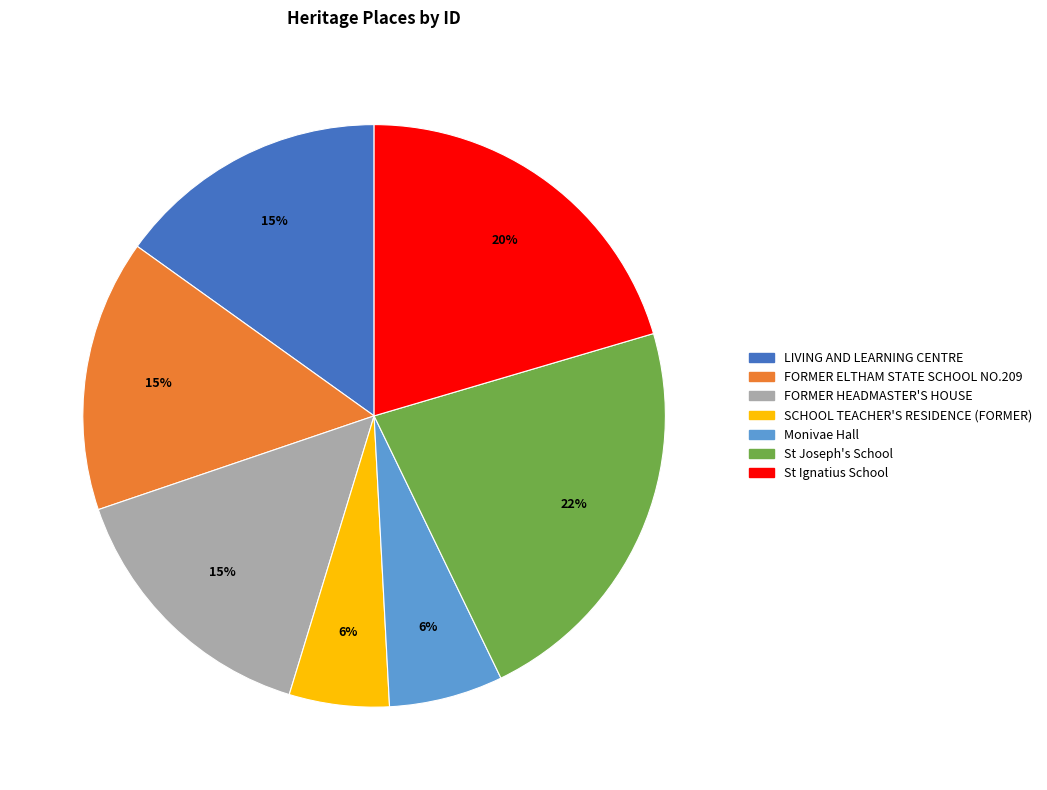

To the nearest percent, what is the average slice percentage?

14%